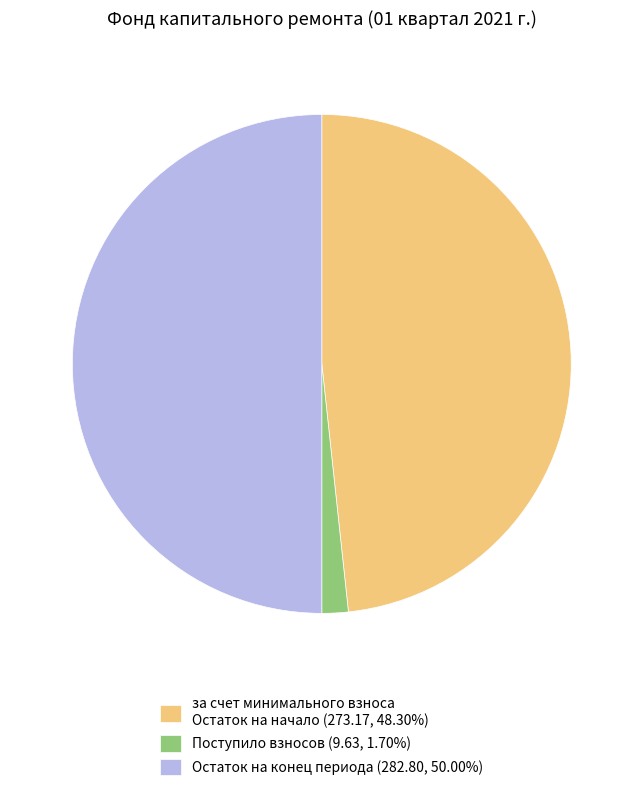

How many segments does this pie chart have?

3